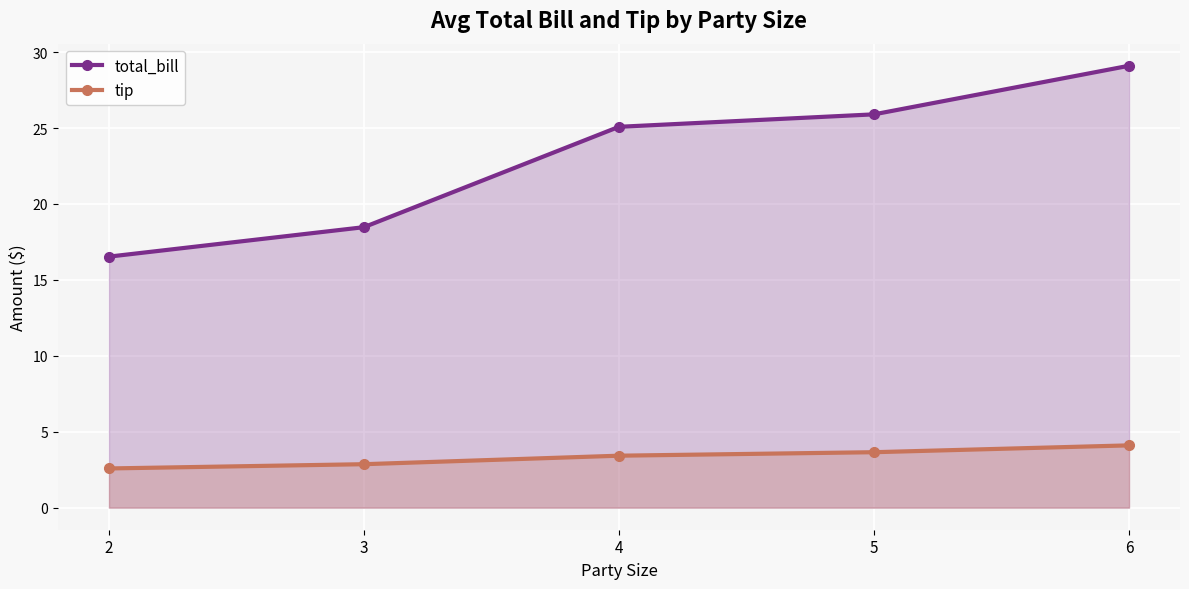

Which category has the highest value across all series?

6